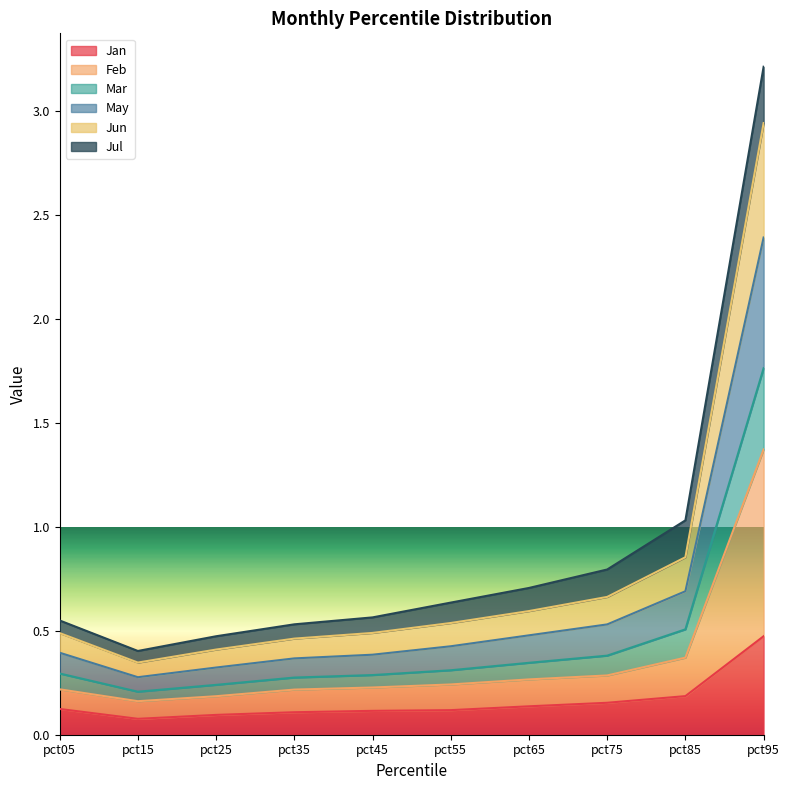

What is the total value across all series at pct25?

0.5